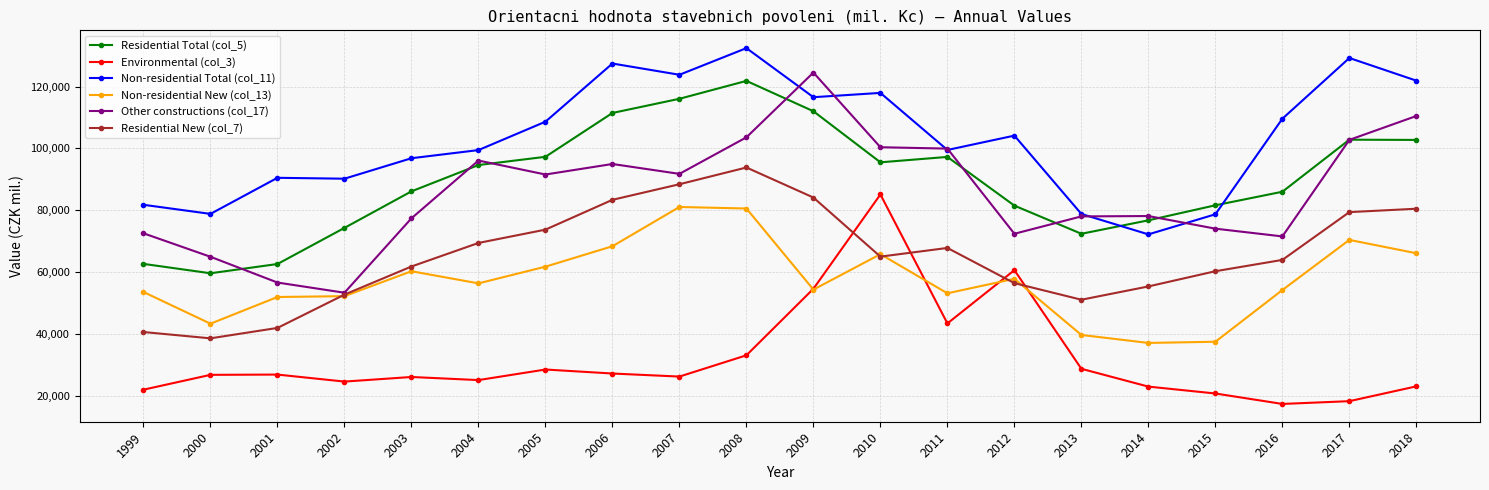

What is the smallest value displayed?

17283